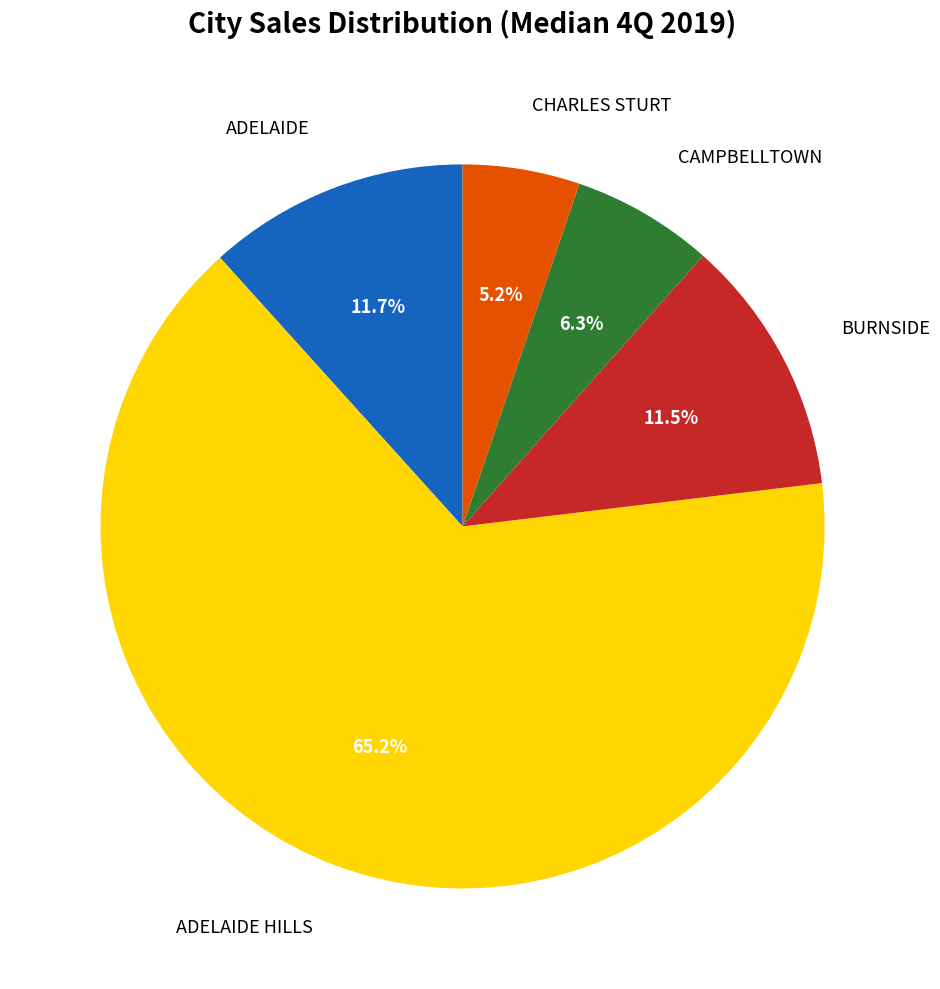

True or false: CAMPBELLTOWN accounts for 17% of the total.

False